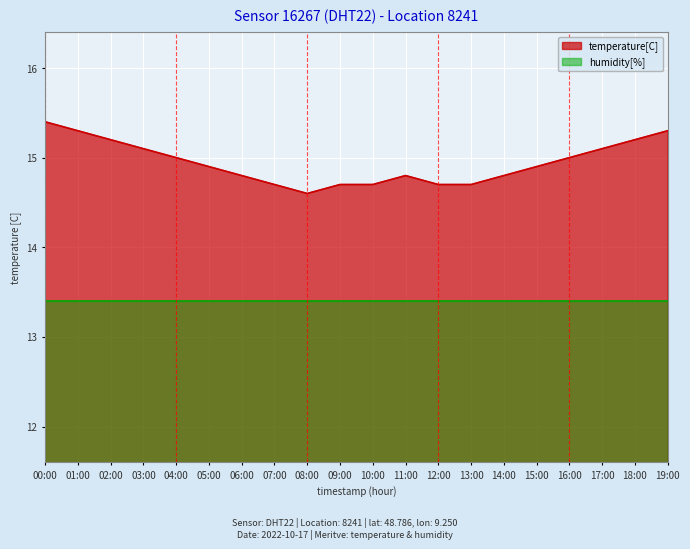

How many series are shown in this chart?

2